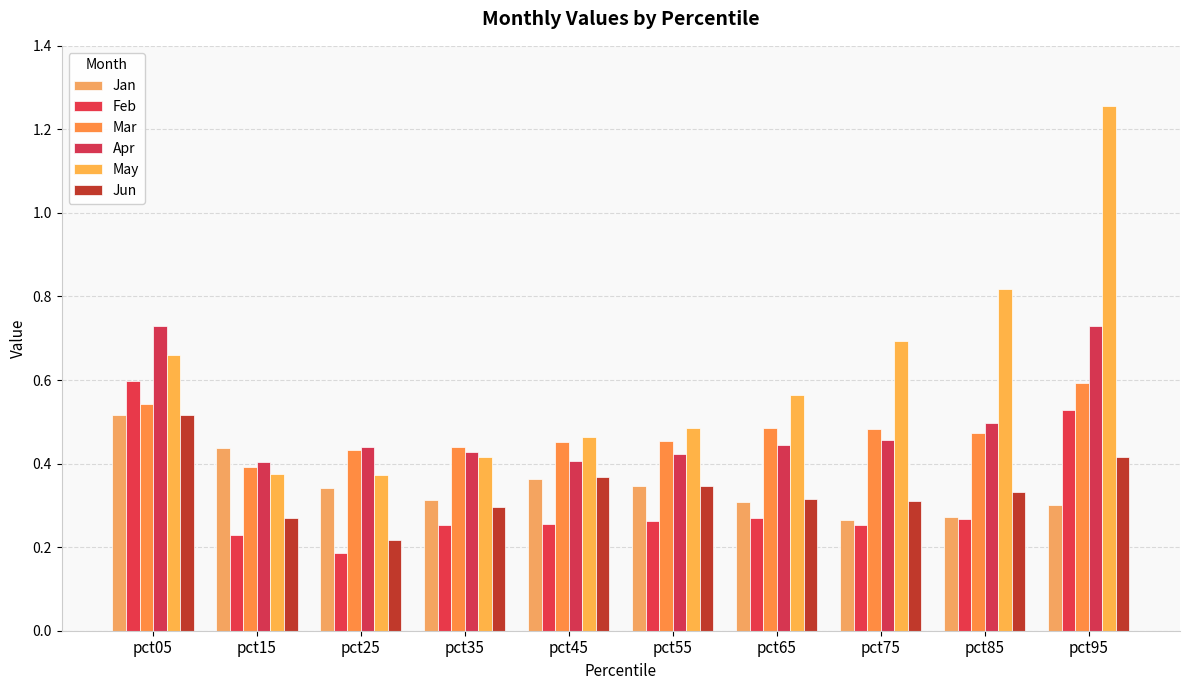

How many distinct data groups are displayed?

6